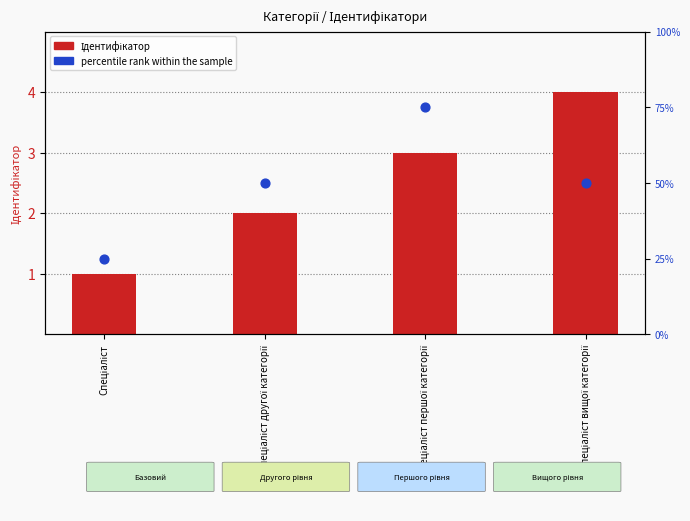

Which series reaches the minimum Y coordinate?

Ідентифікатор